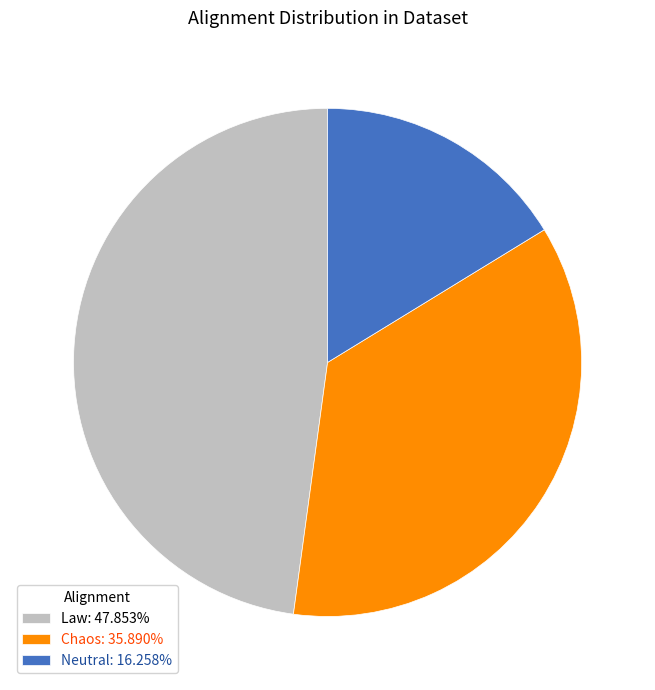

What is the ratio of the value at Neutral to the value at Law?

0.3